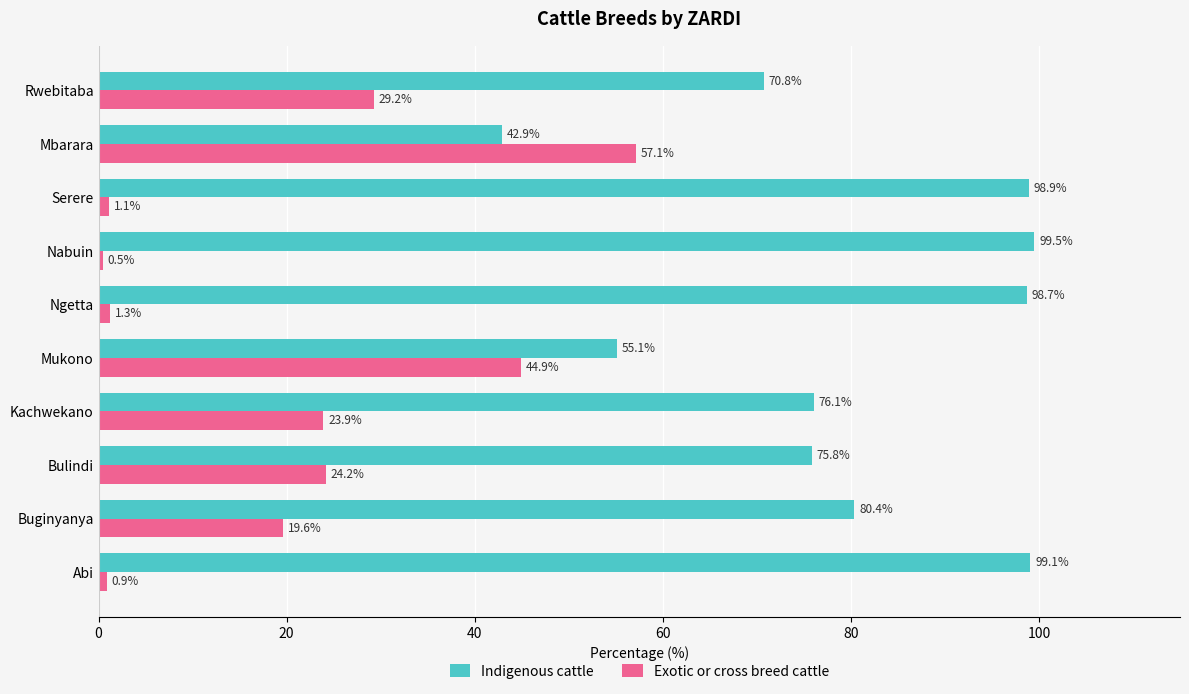

Rank the series by their maximum value, from highest to lowest.

Indigenous cattle, Exotic or cross breed cattle